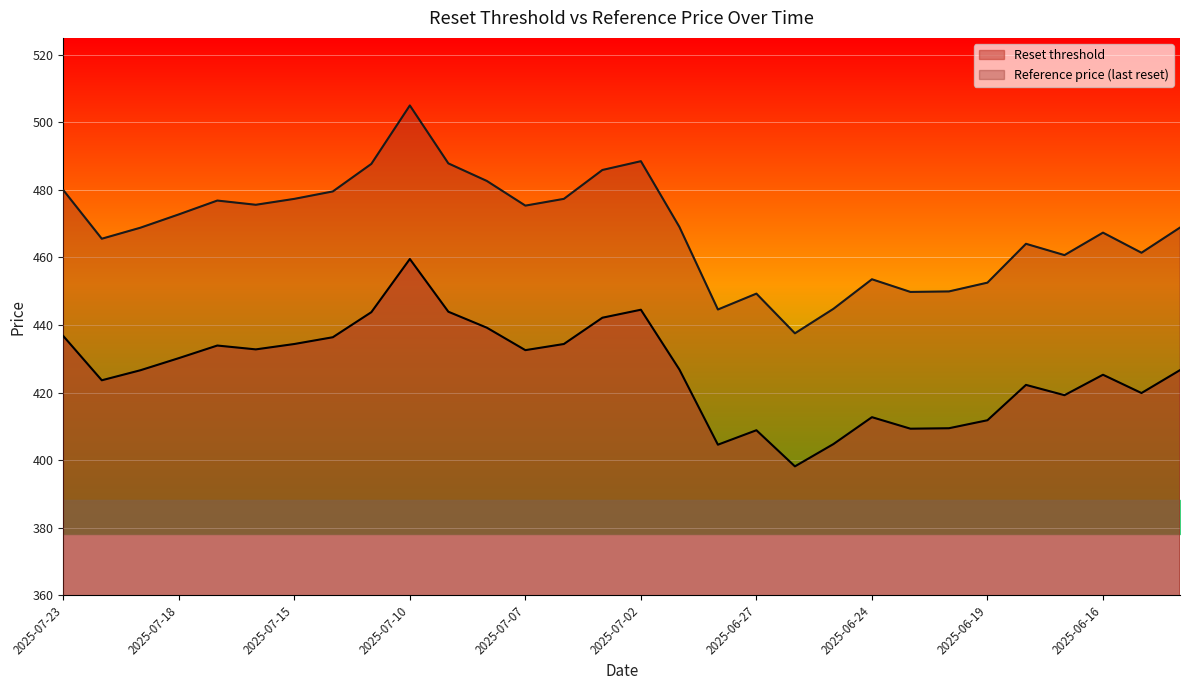

How many data points in Reference price (last reset) are above 469?

15